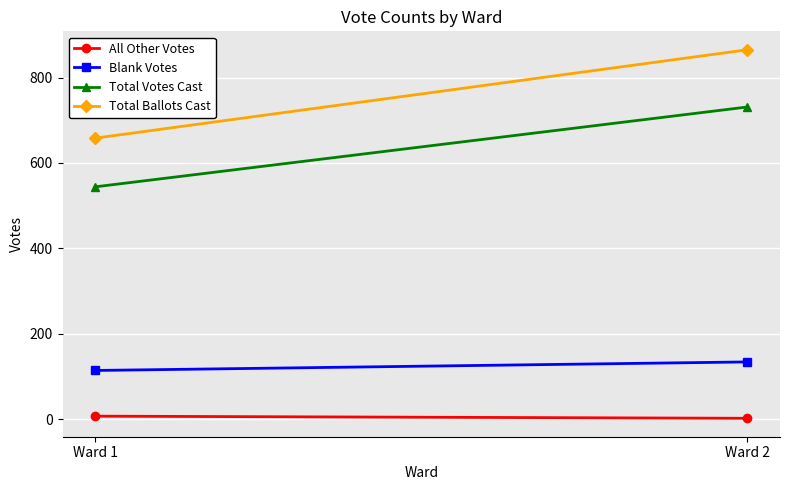

Count the number of data series in this chart.

4